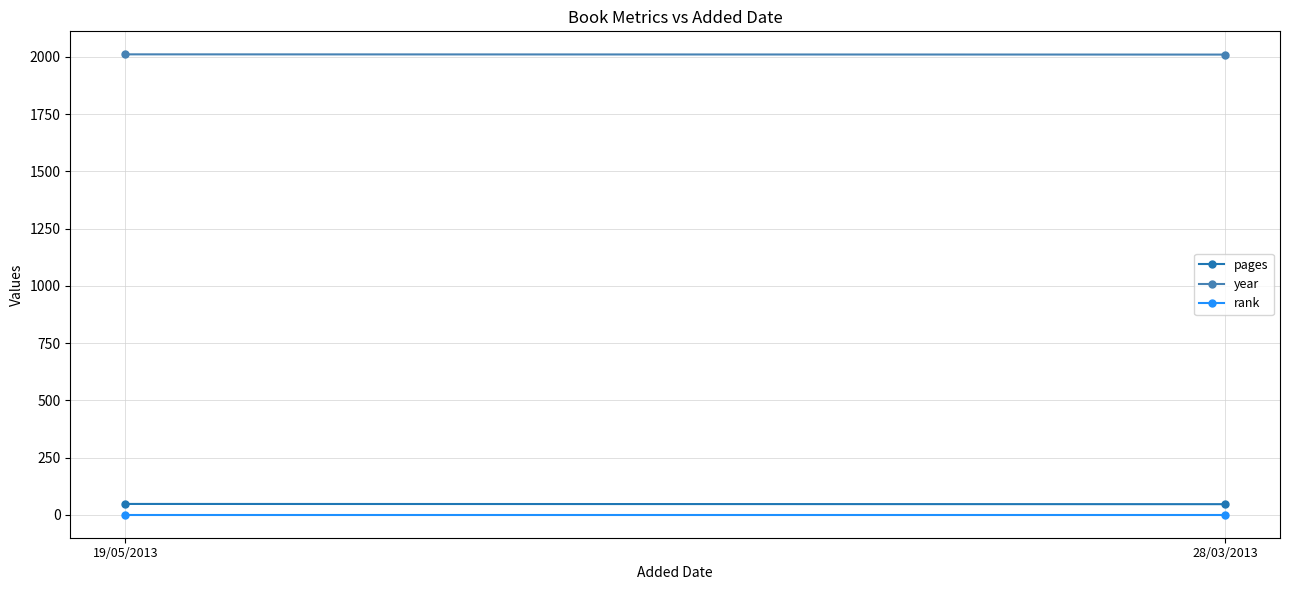

What is the lowest value of the pages series?

47